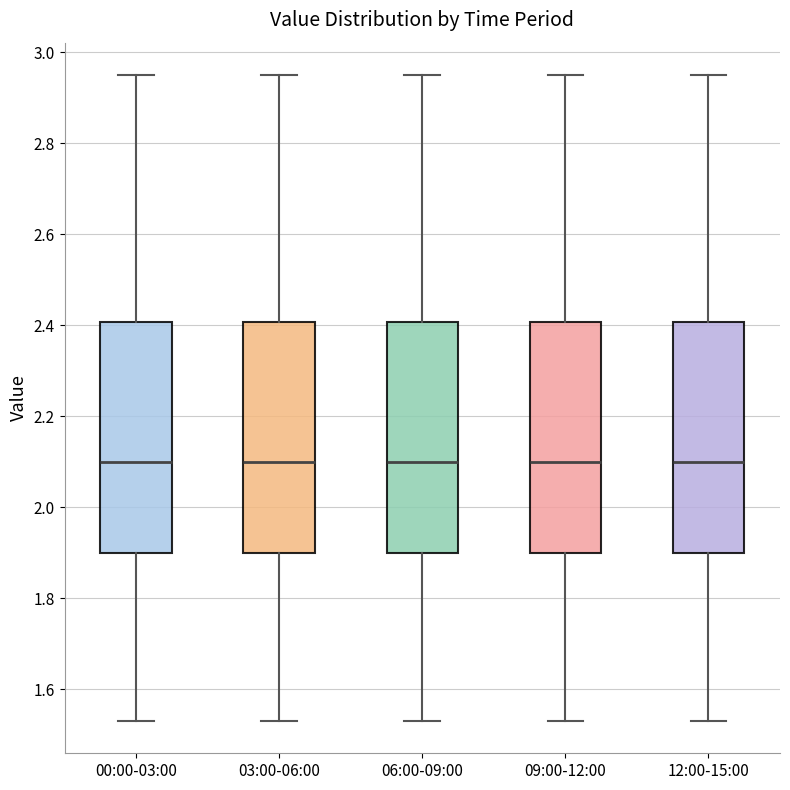

Reading left to right, read every box against the y-axis: the position of its median line, the range the box covers, and the ends of its whiskers. The values are not printed on the chart, so give them approximately, as read against the axis.

00:00-03:00: median 2.10, box 1.90 to 2.40, whiskers 1.54 to 2.96
03:00-06:00: median 2.10, box 1.90 to 2.40, whiskers 1.54 to 2.96
06:00-09:00: median 2.10, box 1.90 to 2.40, whiskers 1.54 to 2.96
09:00-12:00: median 2.10, box 1.90 to 2.40, whiskers 1.54 to 2.96
12:00-15:00: median 2.10, box 1.90 to 2.40, whiskers 1.54 to 2.96